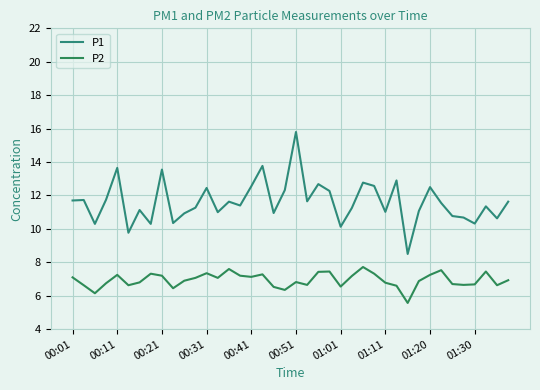

Reading left to right, what are all the values shown in this chart?

P1: 11.7	11.7	10.3	11.8	13.7	9.8	11.1	10.3	13.6	10.3	10.9	11.3	12.4	11.0	11.6	11.4	12.6	13.8	10.9	12.3	15.8	11.7	12.7	12.3	10.1	11.2	12.8	12.6	11.0	12.9	8.5	11.1	12.5	11.6	10.8	10.7	10.3	11.3	10.6	11.6
P2: 7.1	6.6	6.2	6.8	7.2	6.6	6.8	7.3	7.2	6.5	6.9	7.1	7.3	7.1	7.6	7.2	7.1	7.3	6.5	6.3	6.8	6.7	7.4	7.5	6.5	7.2	7.7	7.3	6.8	6.6	5.6	6.9	7.2	7.5	6.7	6.7	6.7	7.5	6.6	6.9